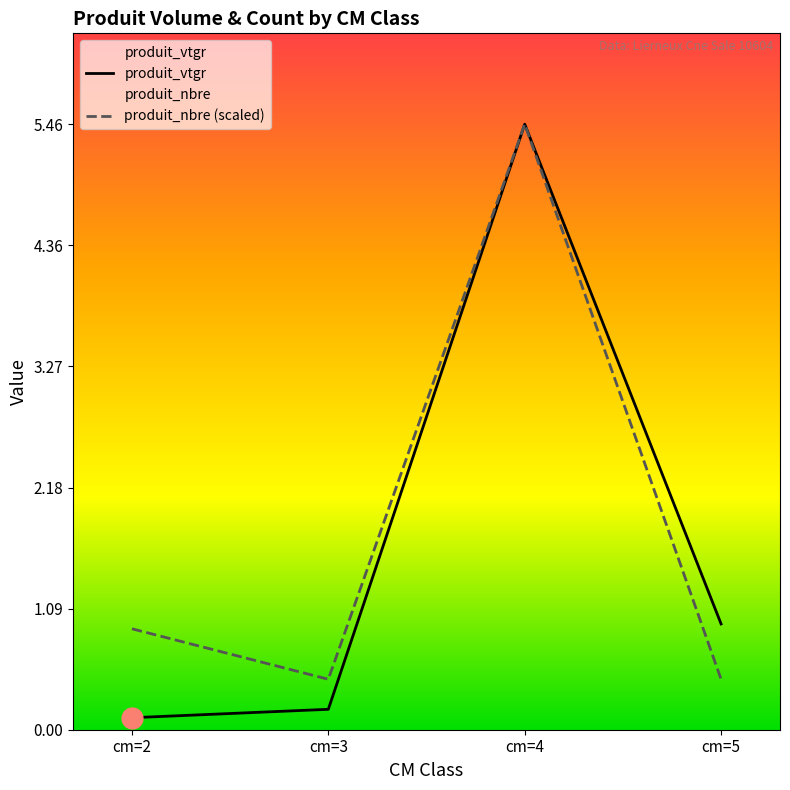

Which category has the highest value across all series?

cm=4